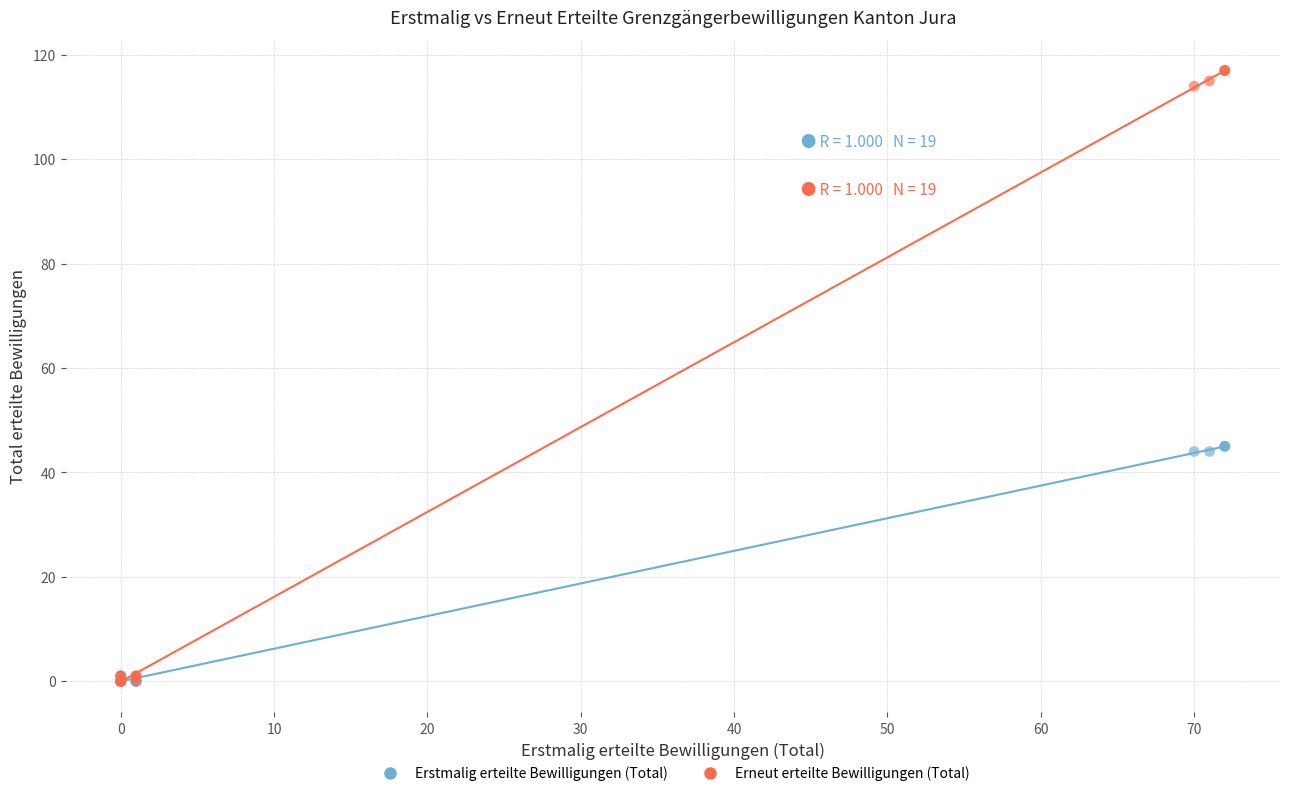

Which series has the largest Y range (max minus min)?

Erneut erteilte Bewilligungen (Total)